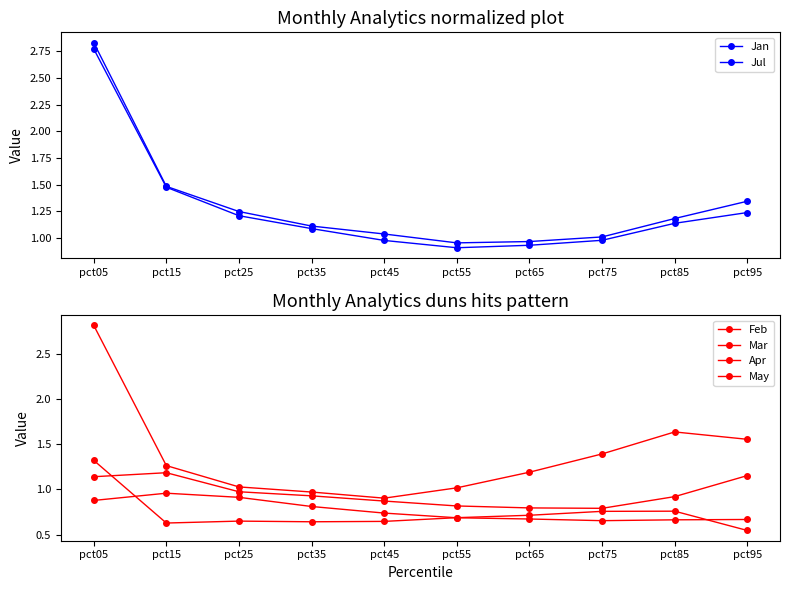

How many interior local valleys does the Mar series have?

1